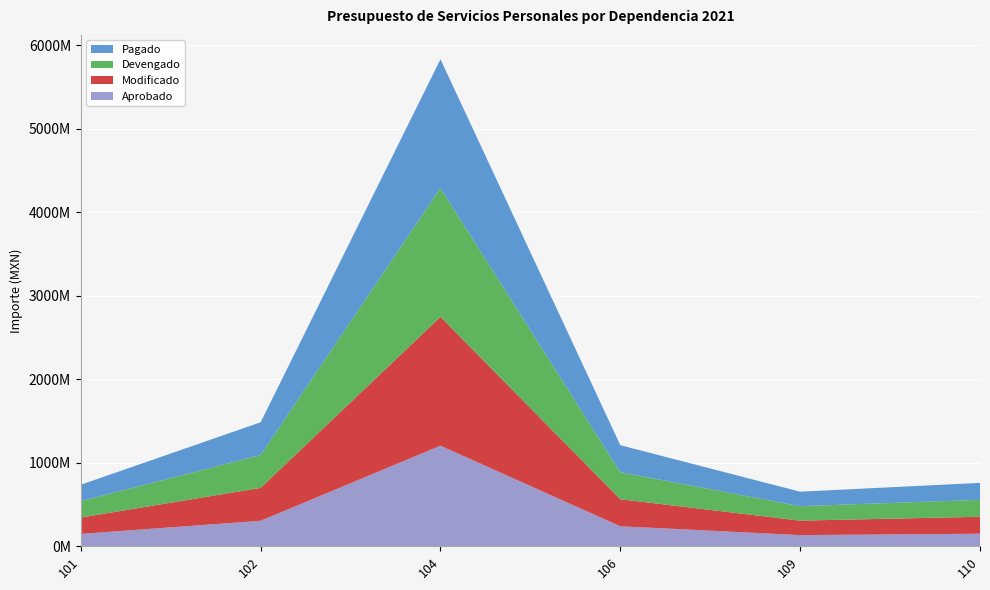

Reading left to right, what are all the values shown in this chart?

Aprobado: 101=147689152.5	102=304973046.0	104=1204245892.4	106=239281119.2	109=133524364.9	110=149971515.8
Modificado: 101=196233986.5	102=393434322.7	104=1542712887.6	106=323565494.0	109=173204456.3	110=202976153.8
Devengado: 101=196233986.5	102=393434322.7	104=1542712887.6	106=323565494.0	109=173204456.3	110=202976153.8
Pagado: 101=196233986.5	102=392802430.8	104=1542712887.6	106=323565494.0	109=173204456.3	110=202976153.8